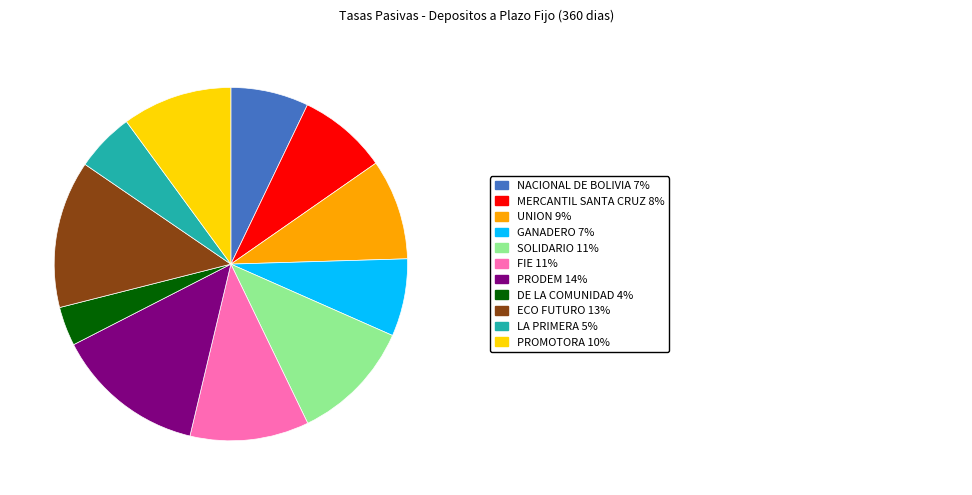

Is there any slice that represents more than half of the pie?

No